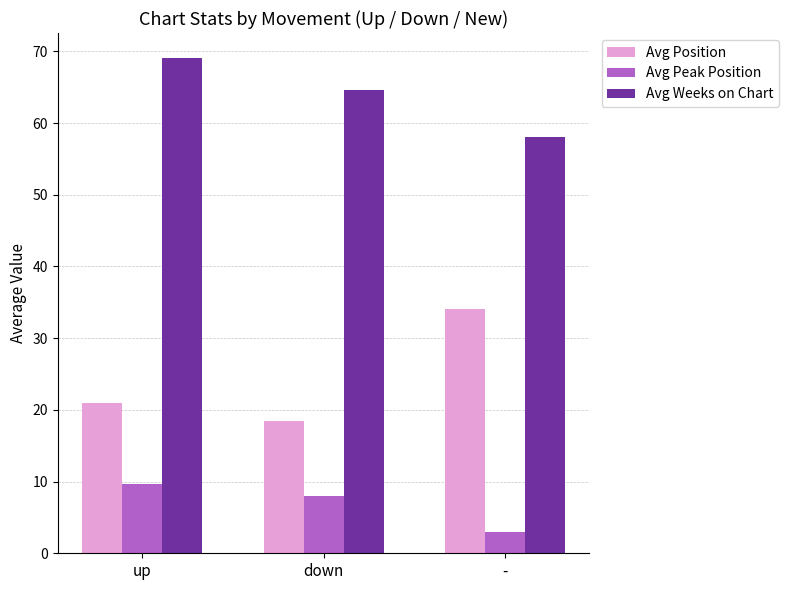

At which category is the sum across all series the highest?

up